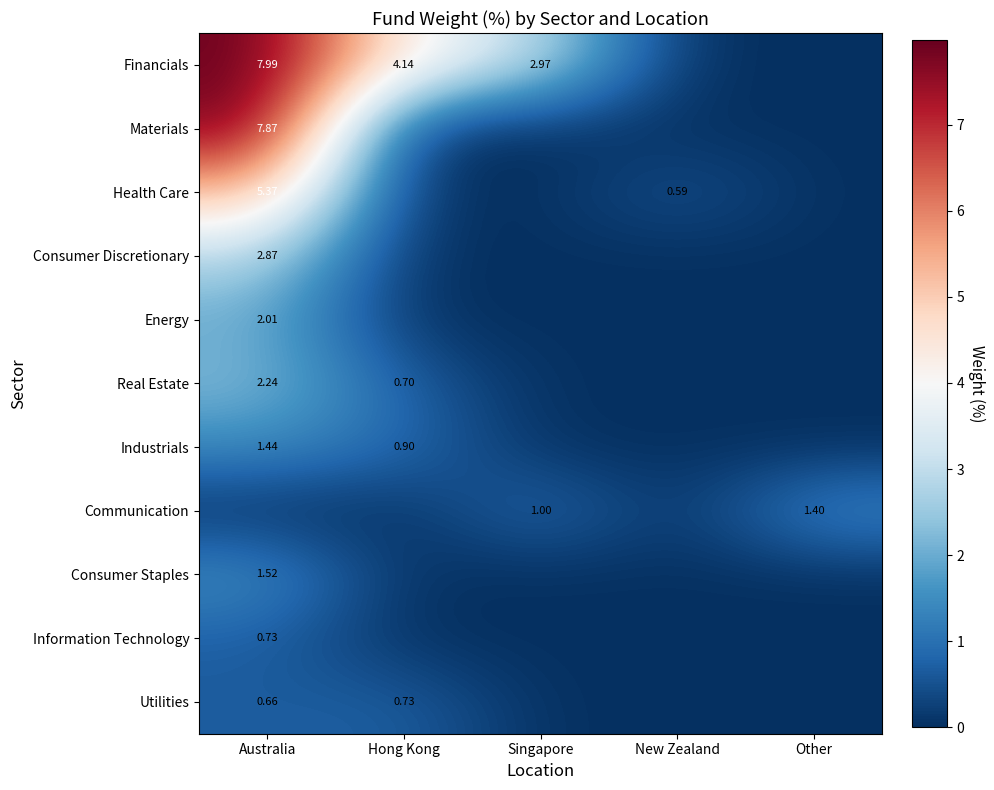

List the series in order of their peak value, lowest first.

Information Technology, Utilities, Communication, Industrials, Consumer Staples, Energy, Real Estate, Consumer Discretionary, Health Care, Materials, Financials